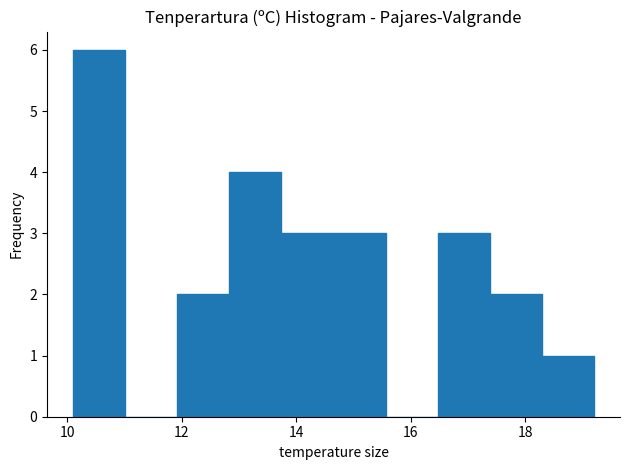

Reading left to right, list every bar in this chart as the range it spans on the x-axis followed by its height. Neither the bar edges nor the heights are printed on the chart, so give them approximately, as read against the axes.

10.2 to 11.0: 6
11.0 to 12.0: 0
12.0 to 12.8: 2
12.8 to 13.8: 4
13.8 to 14.6: 3
14.6 to 15.6: 3
15.6 to 16.4: 0
16.4 to 17.4: 3
17.4 to 18.2: 2
18.2 to 19.2: 1